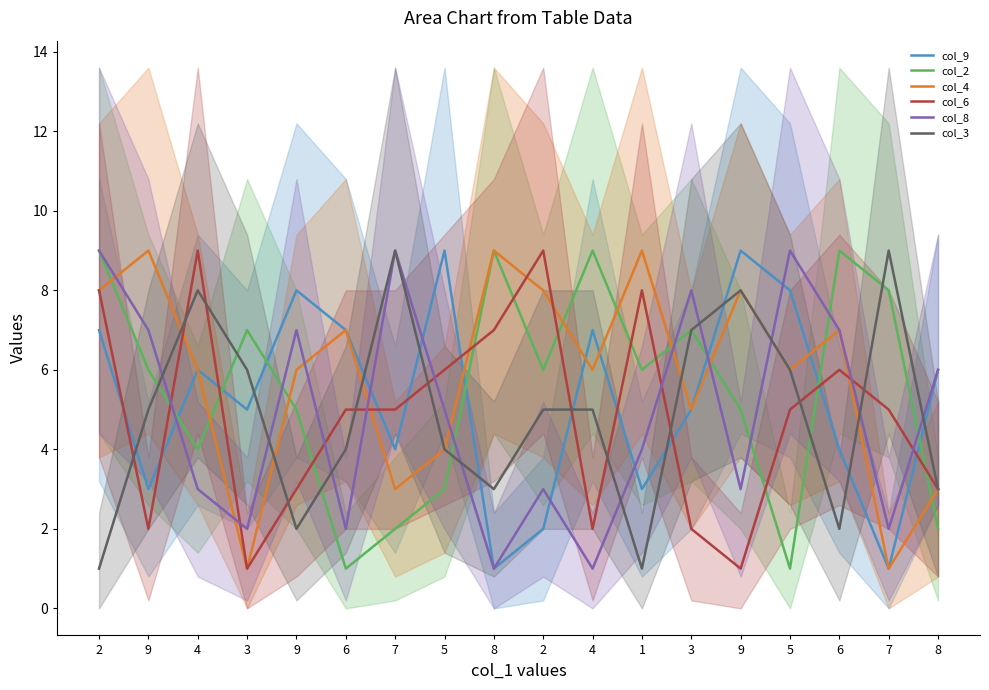

What is the spread (max minus min) of values at 2?

8